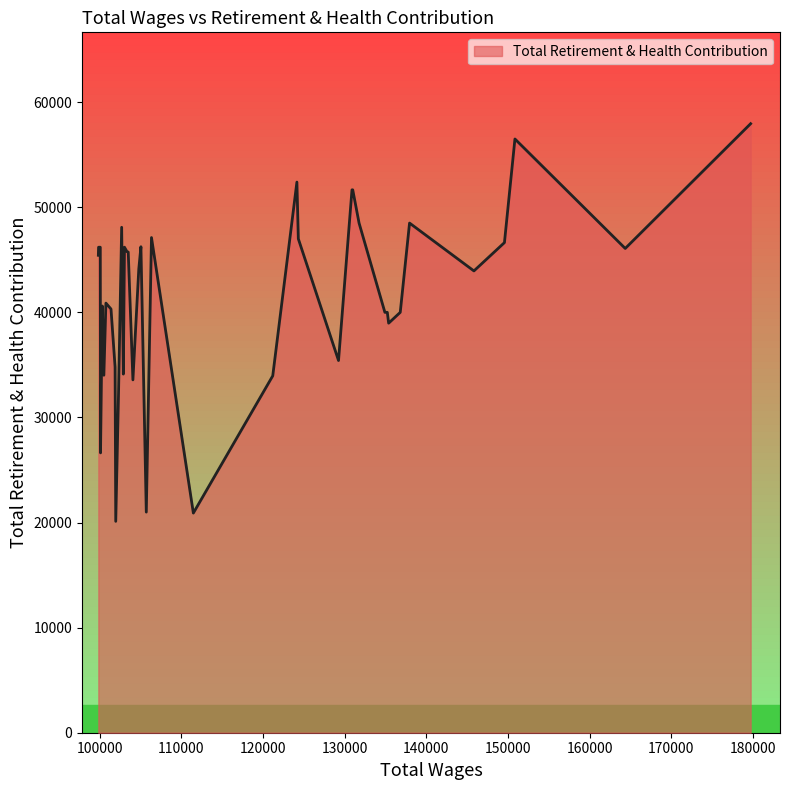

What is the maximum value shown in the chart?

57960